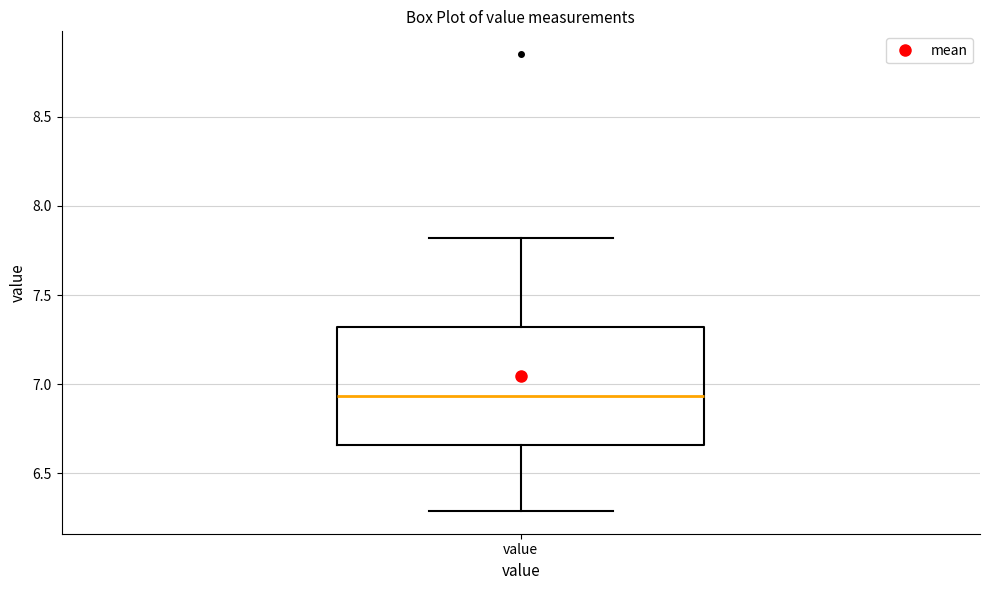

Where is the upper edge of the box for value on the y-axis? The values are not printed on the chart, so give them approximately, as read against the axis.

7.30